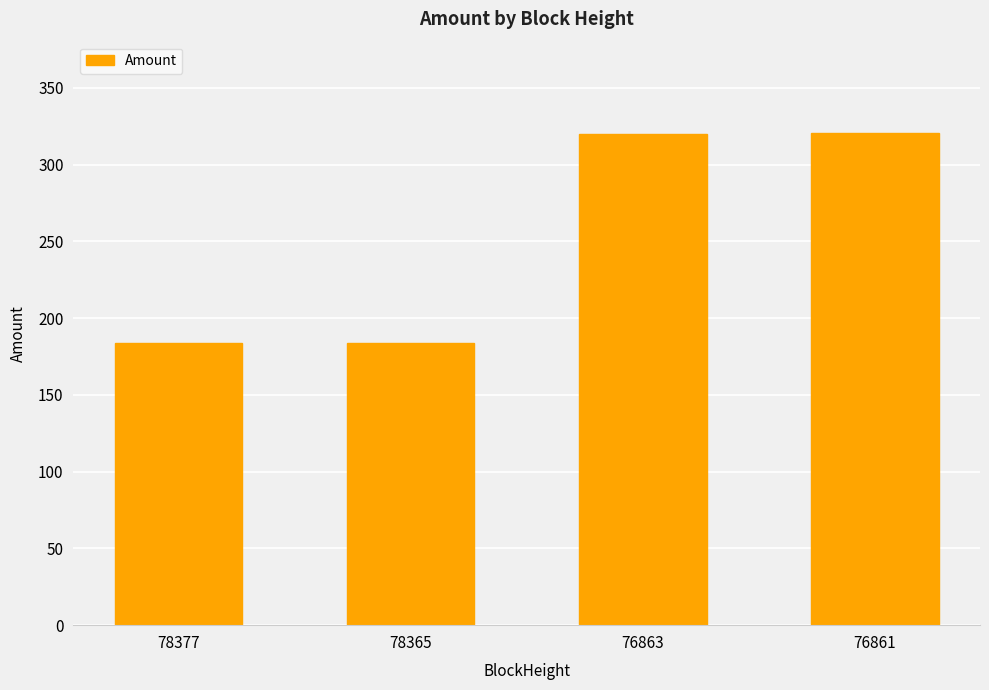

What is the difference between the second highest and minimum values?

136.2